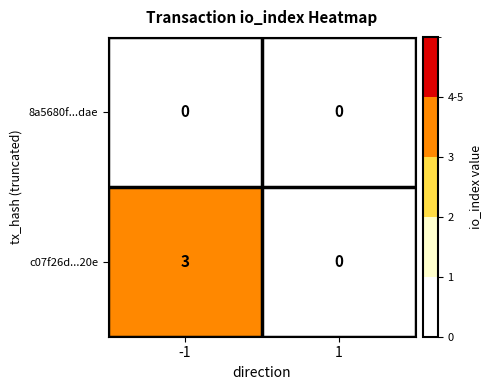

Reading left to right, transcribe all the data shown in this chart.

8a5680f...dae: 0	0
c07f26d...20e: 3	0